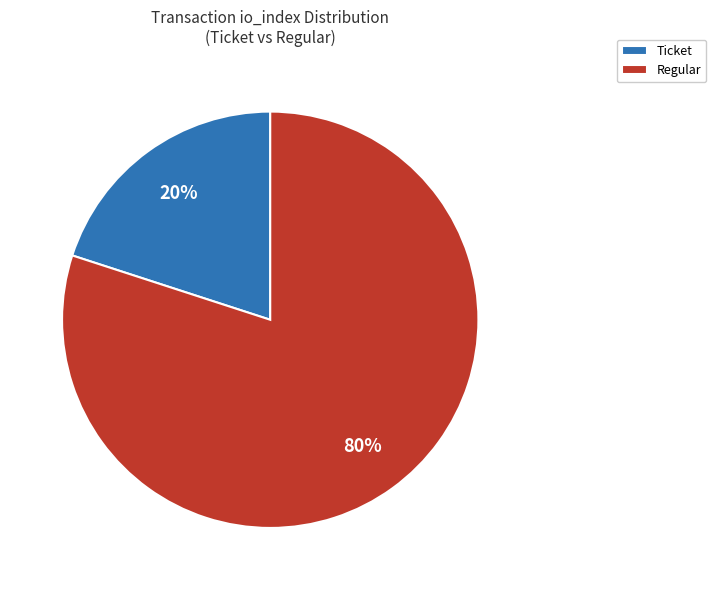

Is there any slice that represents more than half of the pie?

Yes